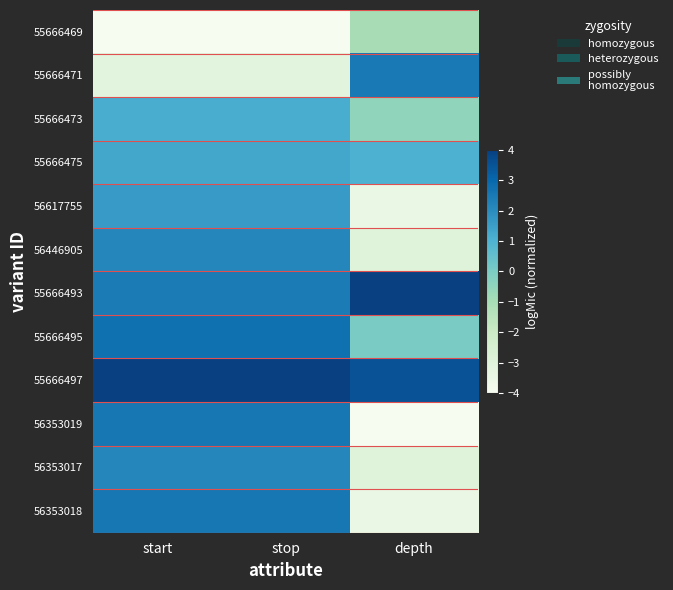

Rank the series by their maximum value, from lowest to highest.

55666469, 55666473, 55666475, 56617755, 56446905, 56353017, 55666471, 56353018, 56353019, 55666495, 55666493, 55666497